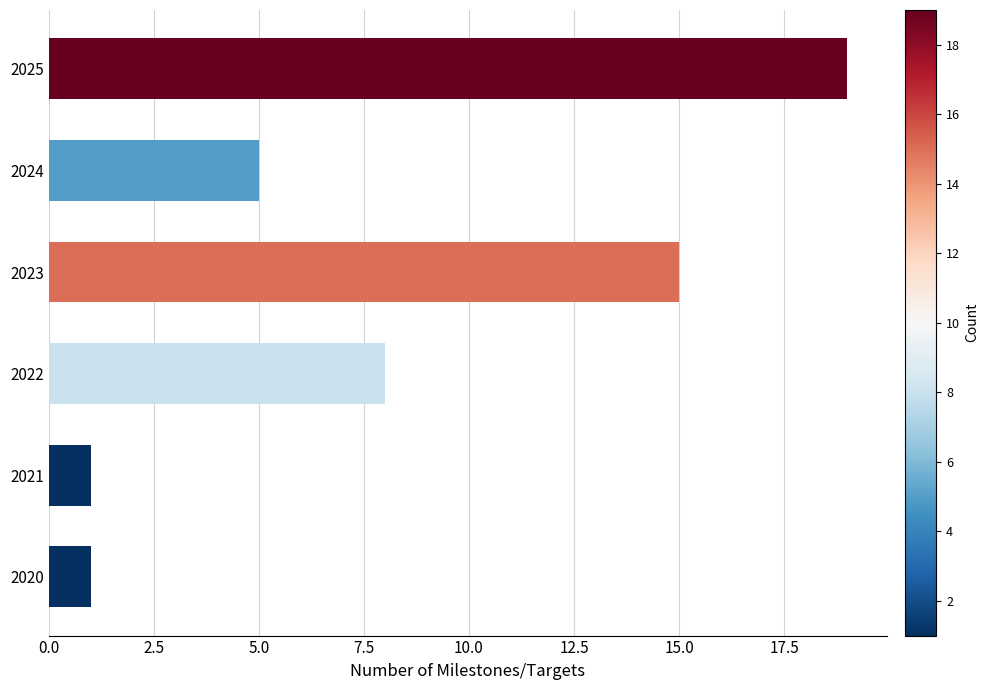

Which category has the highest value across all series?

2025